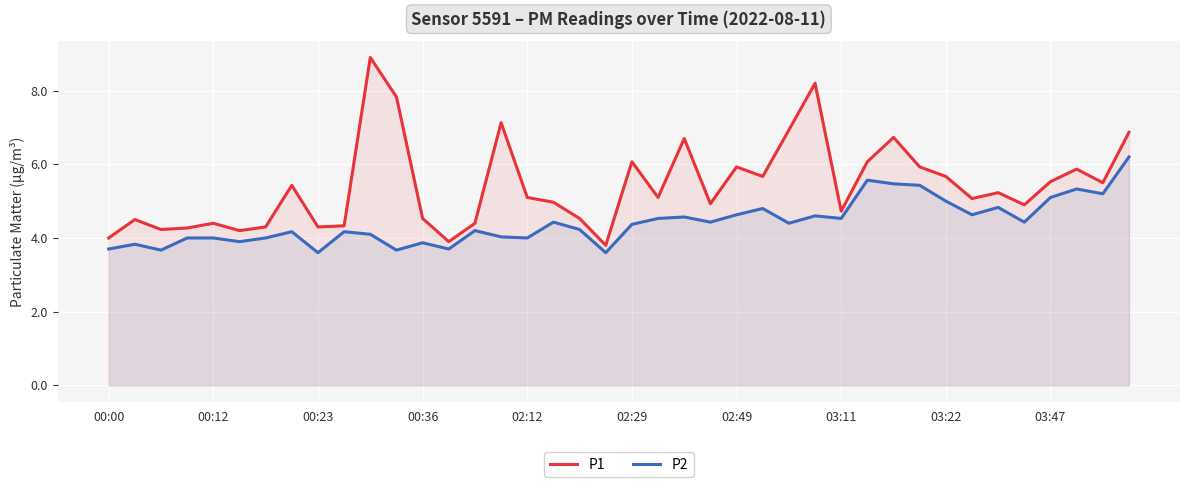

What is the spread (max minus min) of values at 00:36?

0.7